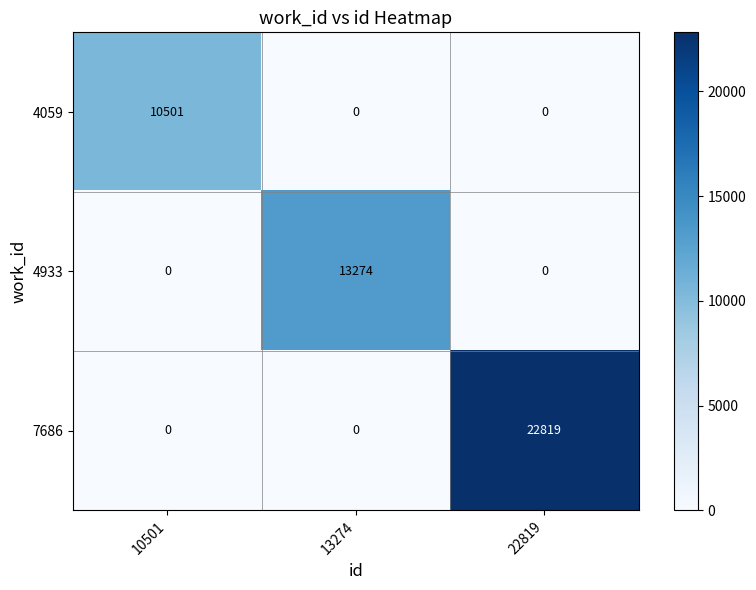

What is the spread (max minus min) of values at 22819?

22819